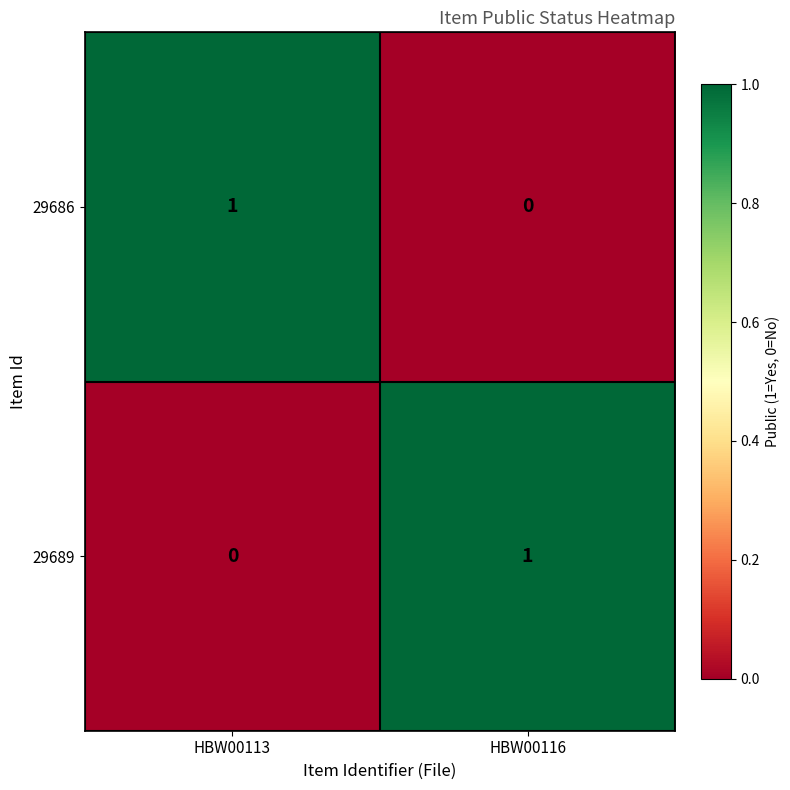

The value of 29689 at HBW00116 is 1. True or false?

True